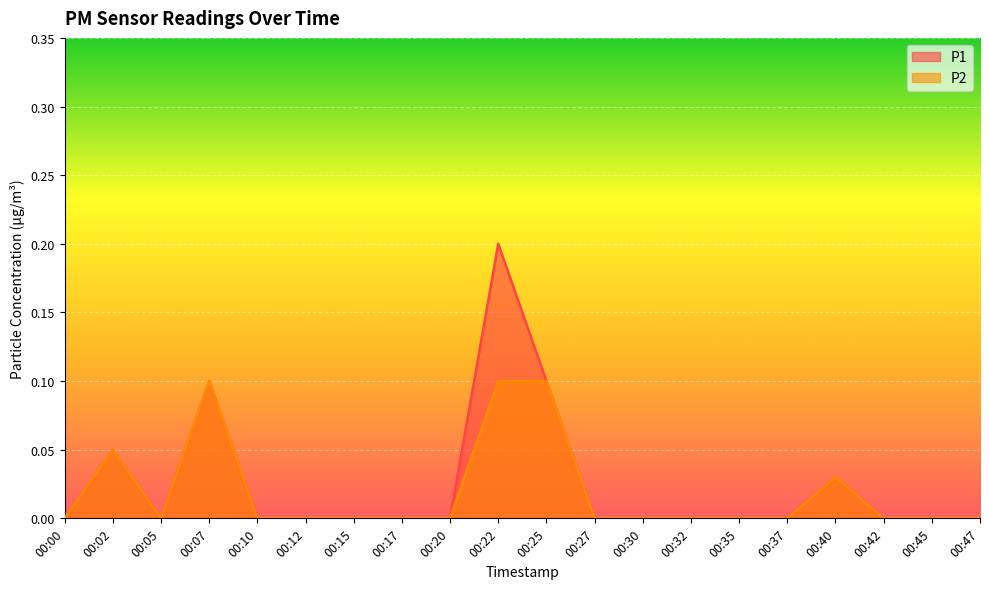

What is the difference between the second highest and second lowest values in the P1 series?

0.1